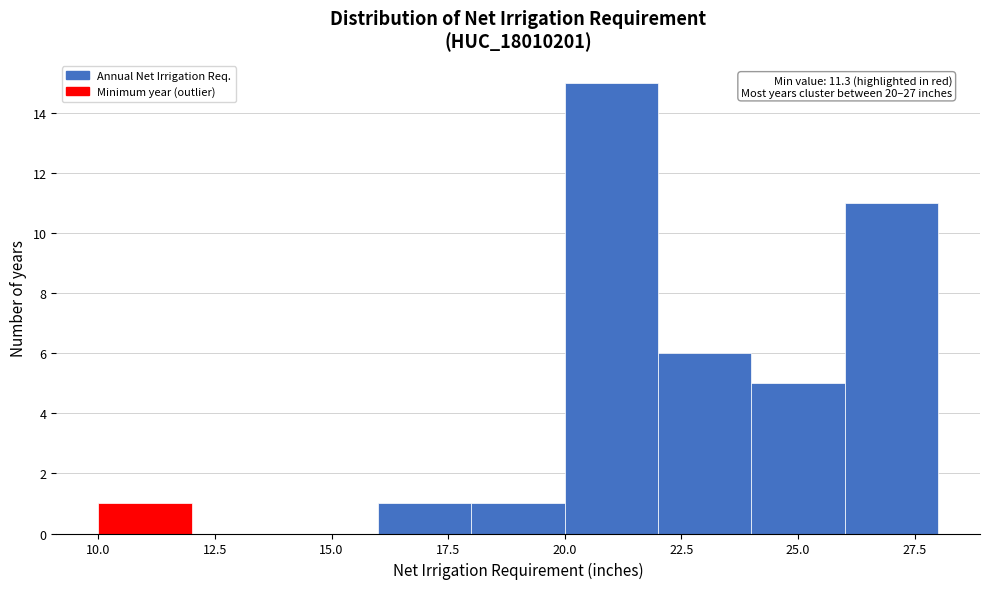

Which range on the x-axis has the tallest bar?

20 to 22